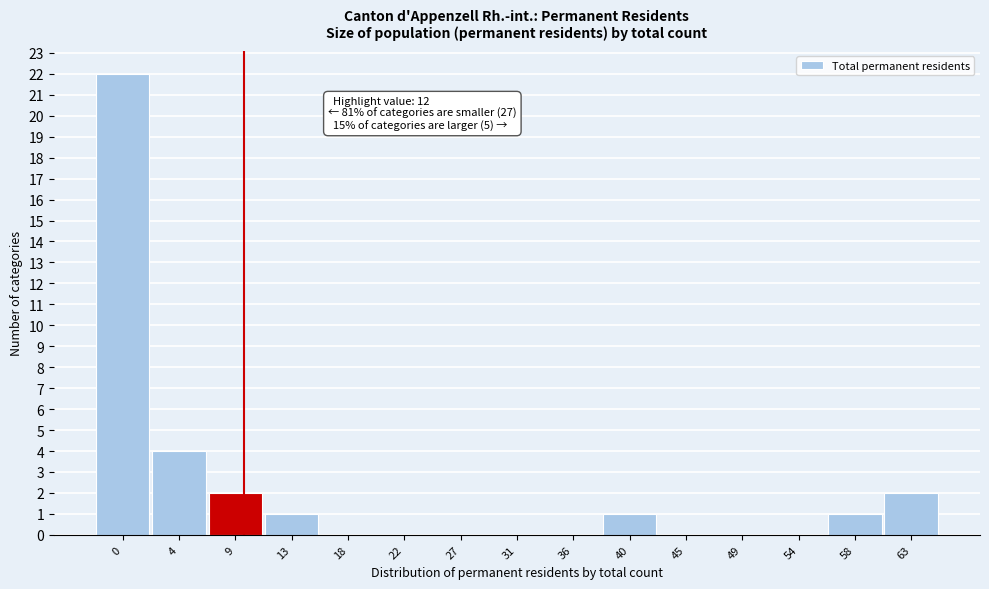

Reading left to right, extract all data points from this chart.

0=22	4=4	9=2	13=1	18=0	22=0	27=0	31=0	36=0	40=1	45=0	49=0	54=0	58=1	63=2